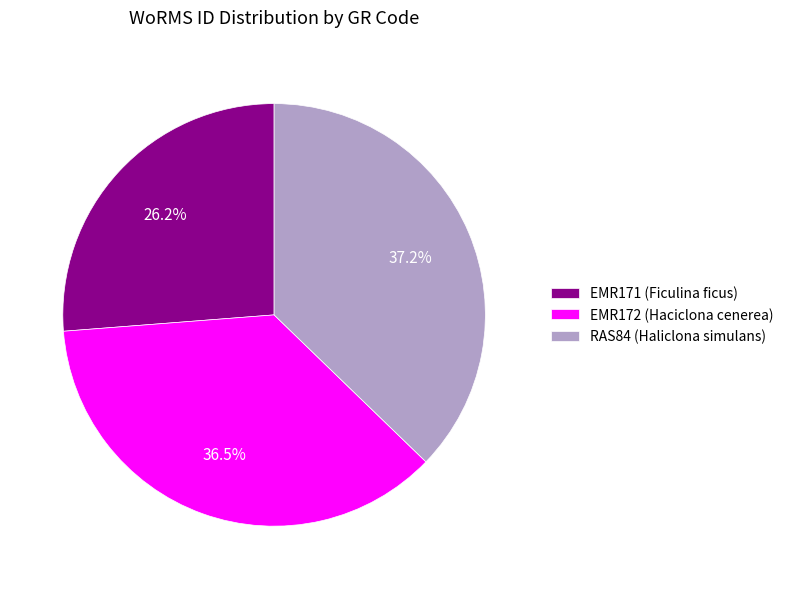

To the nearest percent, what percentage of the pie is EMR171 (Ficulina ficus)?

26%